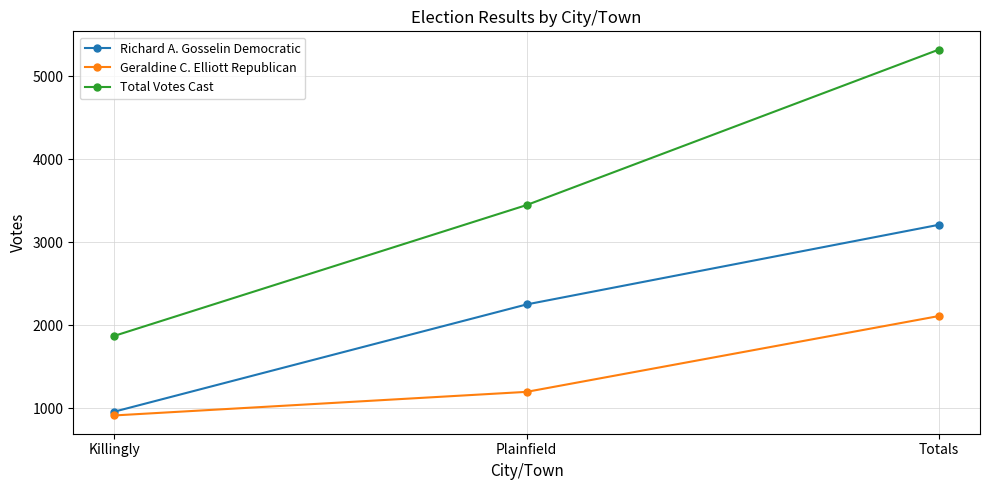

Rank the series at Plainfield from lowest to highest value.

Geraldine C. Elliott Republican, Richard A. Gosselin Democratic, Total Votes Cast